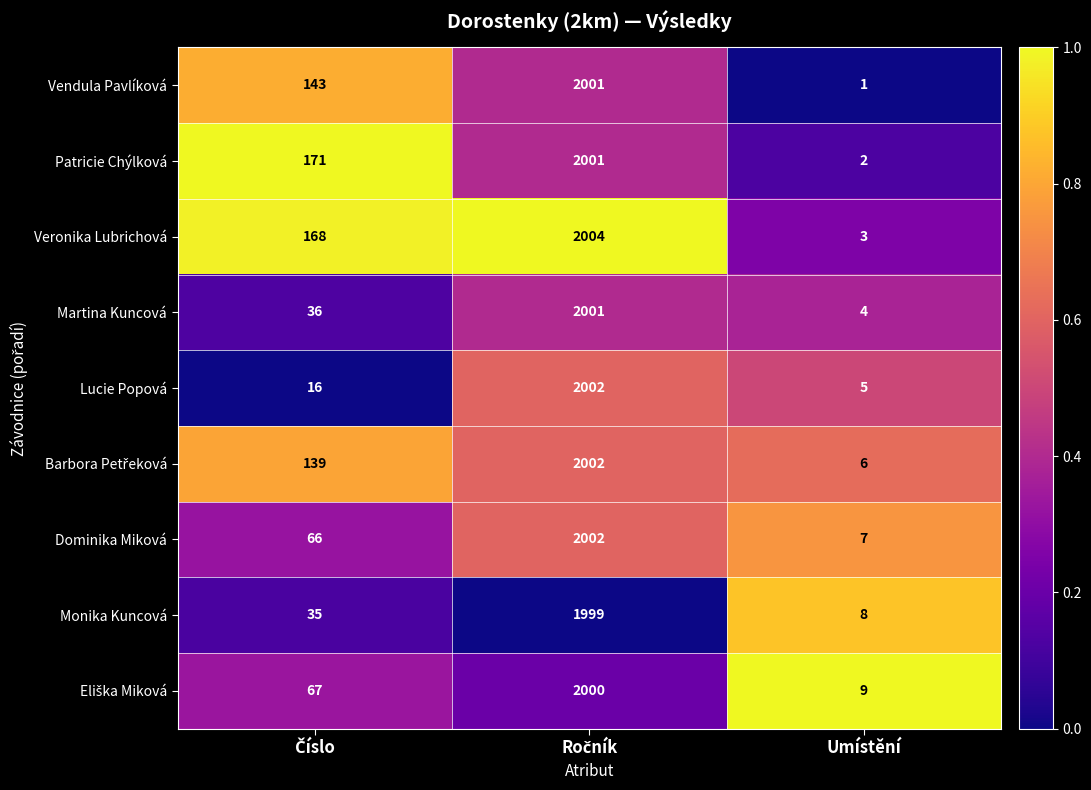

Count the number of categories in the chart.

3